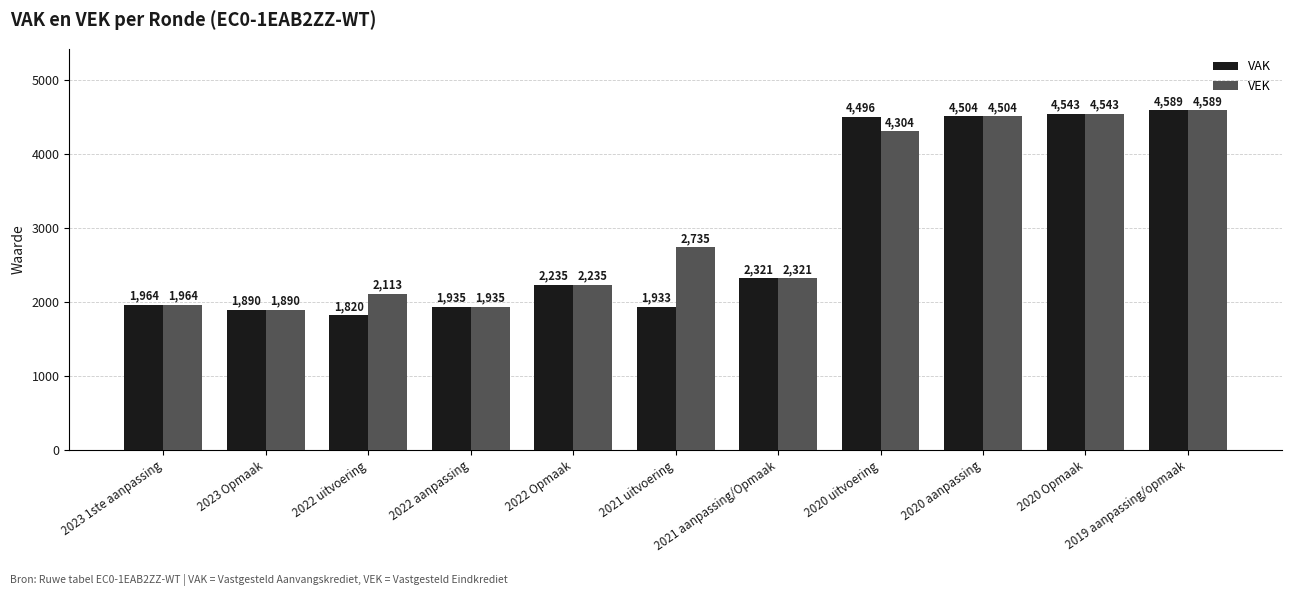

What is the approximate value of VAK at 2021 aanpassing/Opmaak, to the nearest 100?

2300